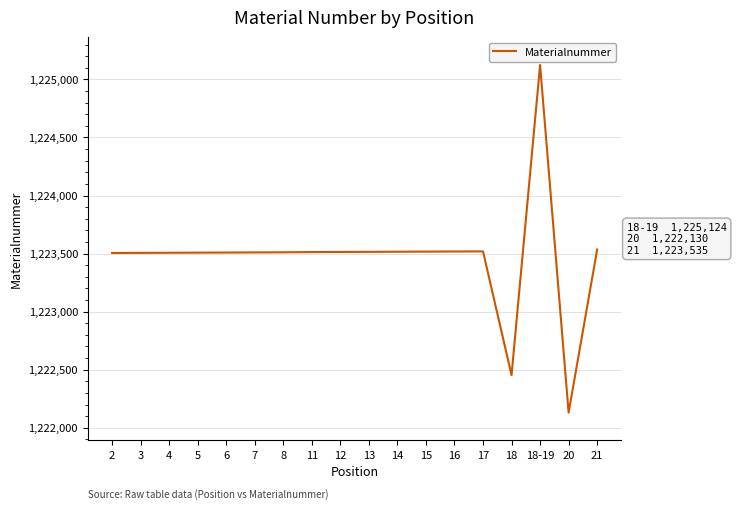

What is the smallest value displayed?

1222130